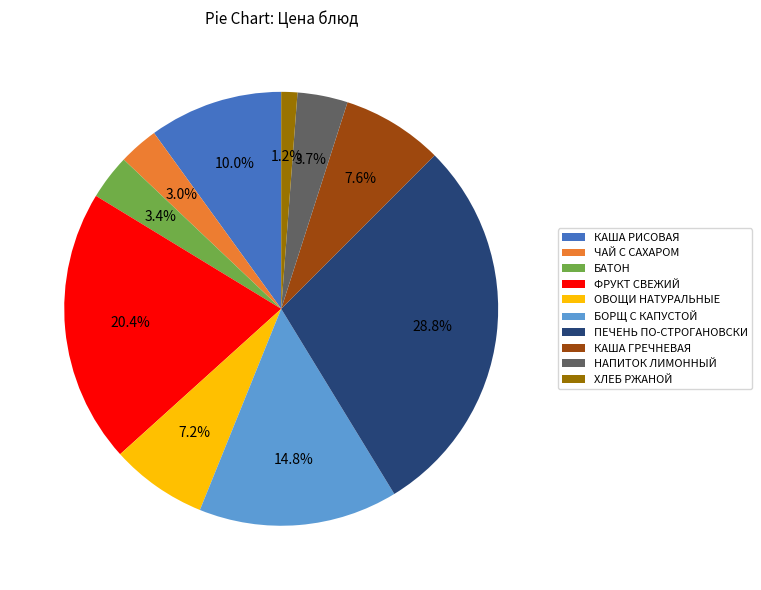

What percentage do ХЛЕБ РЖАНОЙ and БОРЩ С КАПУСТОЙ together represent?

16.0%